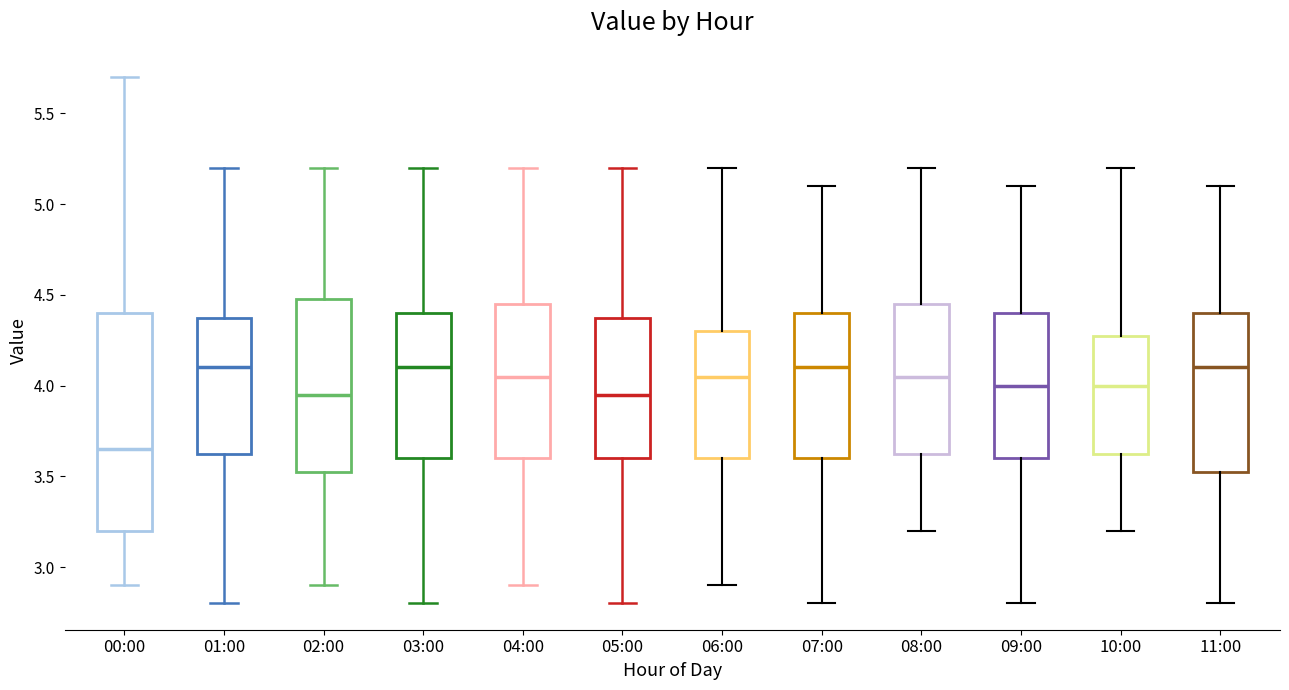

Reading left to right, transcribe this box plot: for each box, give where its median line is, the range the box spans, and where its two whiskers end, as read against the y-axis. The values are not printed on the chart, so give them approximately, as read against the axis.

00:00: median 3.65, box 3.20 to 4.40, whiskers 2.90 to 5.70
01:00: median 4.10, box 3.65 to 4.40, whiskers 2.80 to 5.20
02:00: median 3.95, box 3.55 to 4.50, whiskers 2.90 to 5.20
03:00: median 4.10, box 3.60 to 4.40, whiskers 2.80 to 5.20
04:00: median 4.05, box 3.60 to 4.45, whiskers 2.90 to 5.20
05:00: median 3.95, box 3.60 to 4.40, whiskers 2.80 to 5.20
06:00: median 4.05, box 3.60 to 4.30, whiskers 2.90 to 5.20
07:00: median 4.10, box 3.60 to 4.40, whiskers 2.80 to 5.10
08:00: median 4.05, box 3.65 to 4.45, whiskers 3.20 to 5.20
09:00: median 4.00, box 3.60 to 4.40, whiskers 2.80 to 5.10
10:00: median 4.00, box 3.65 to 4.30, whiskers 3.20 to 5.20
11:00: median 4.10, box 3.55 to 4.40, whiskers 2.80 to 5.10